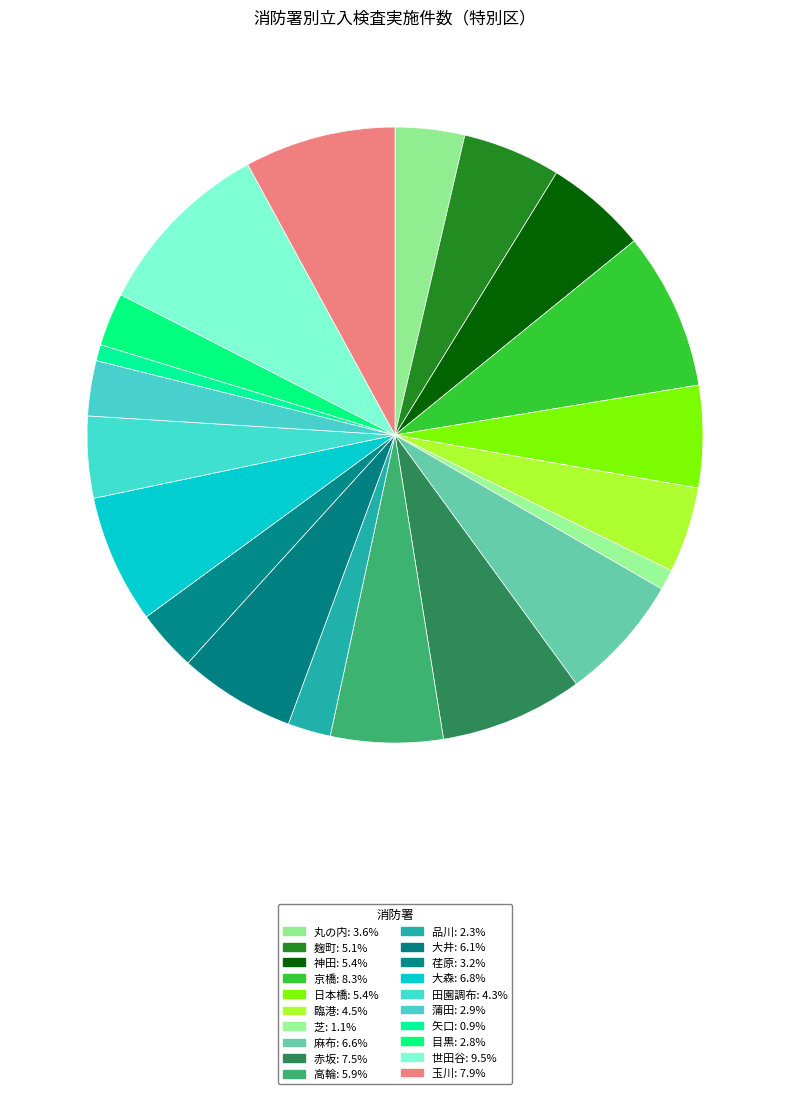

To the nearest percent, what is the combined percentage of 麻布 and 赤坂?

14%